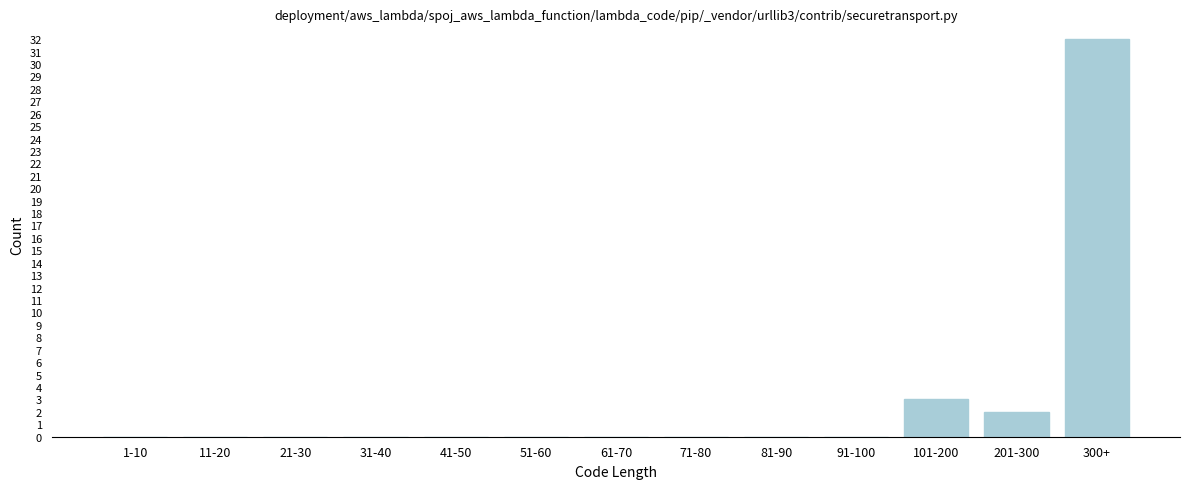

Reading right to left, extract all data points from this chart.

300+=32	201-300=2	101-200=3	91-100=0	81-90=0	71-80=0	61-70=0	51-60=0	41-50=0	31-40=0	21-30=0	11-20=0	1-10=0